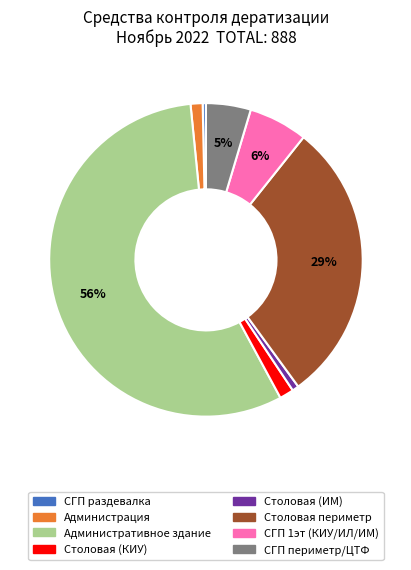

Which category has the biggest portion of the pie?

Административное здание